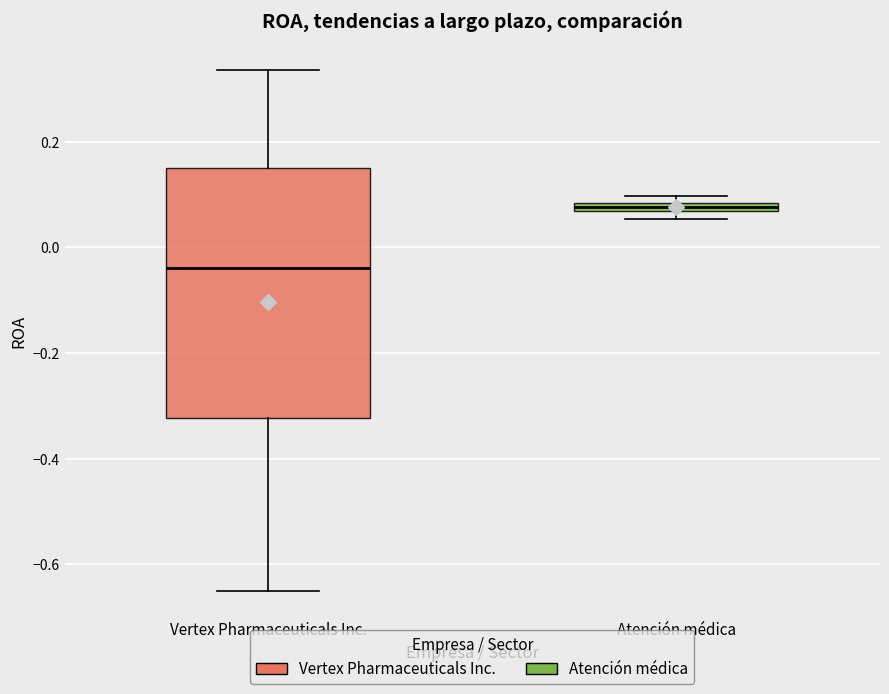

Which box's median line is the lowest?

Vertex Pharmaceuticals Inc.